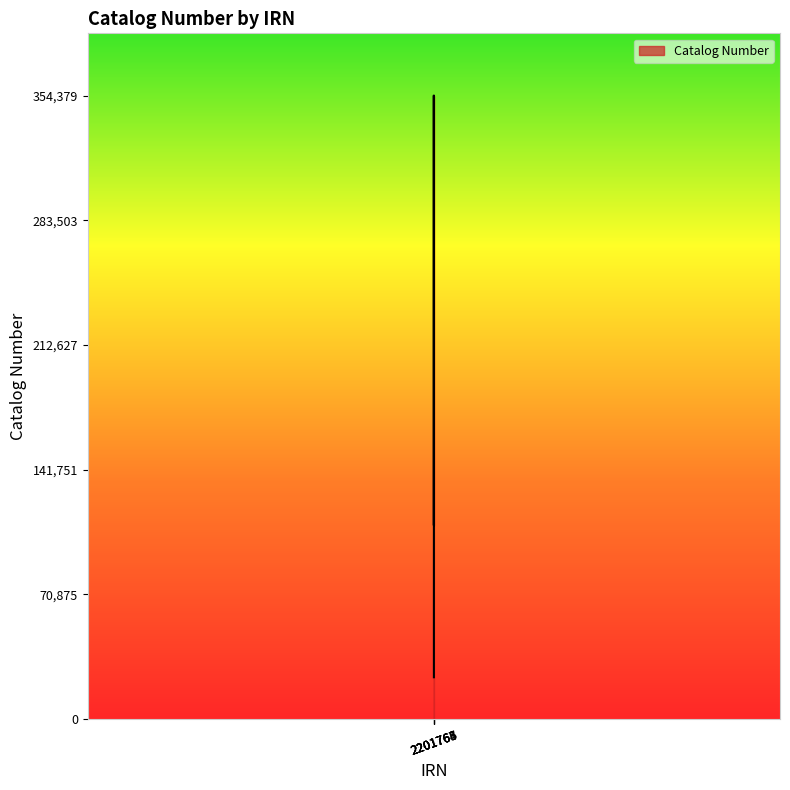

What position from the right is 2201764?

4